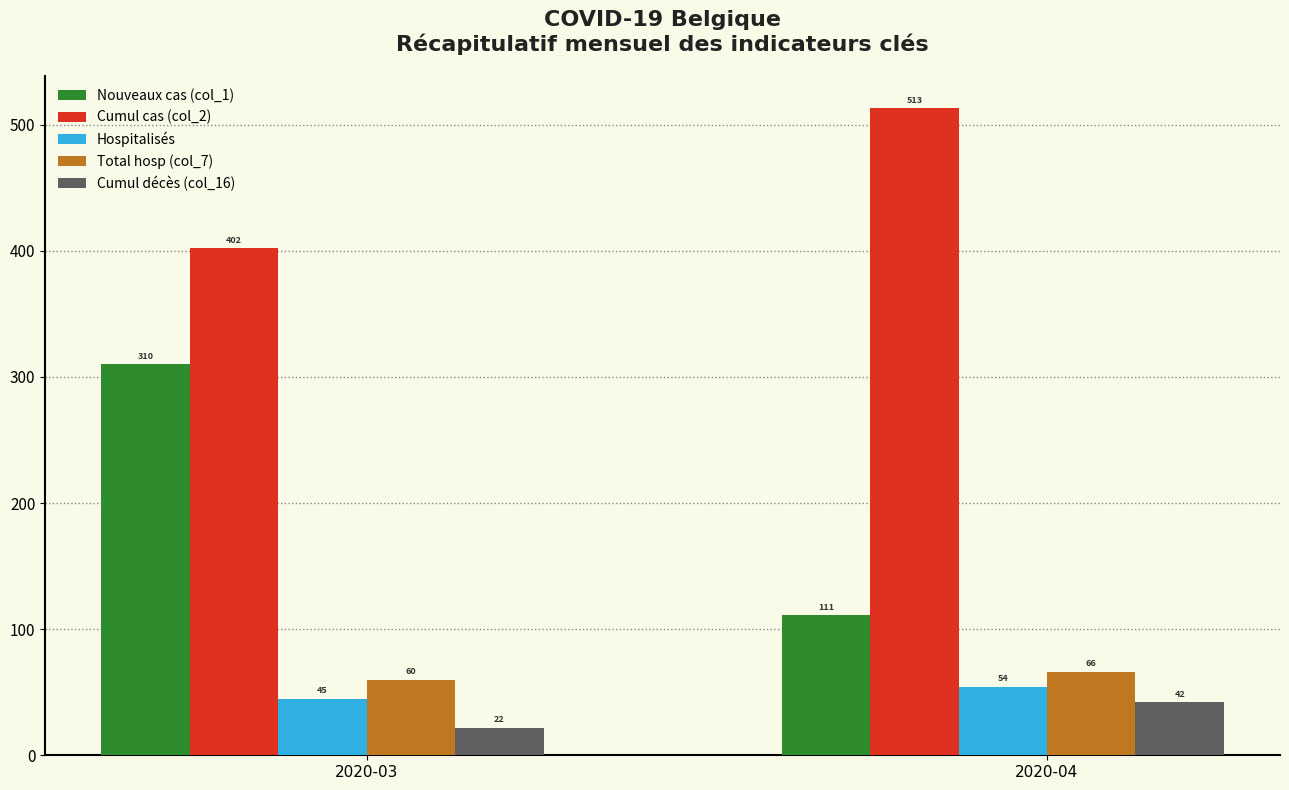

At which label does Nouveaux cas (col_1) reach its minimum?

2020-04